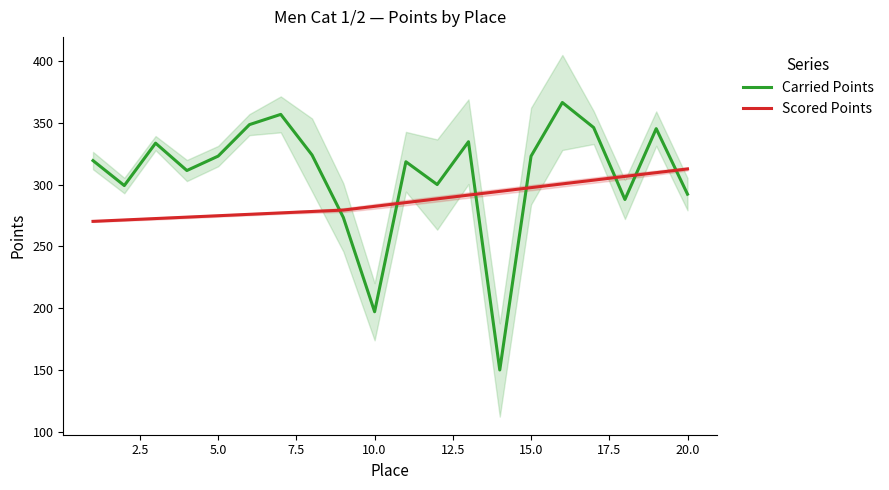

Does the chart display data point markers on the line(s)?

No